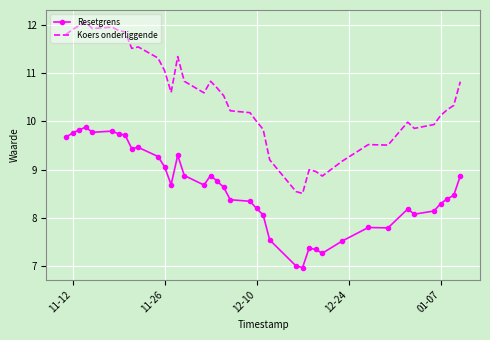

Which series has the widest spread of values?

Koers onderliggende